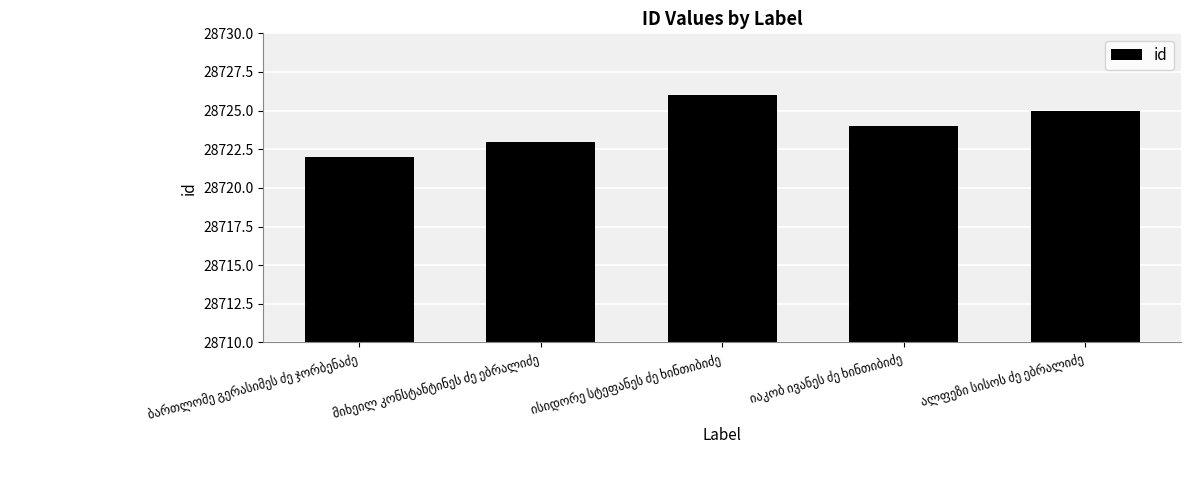

What is the greatest value displayed?

28726